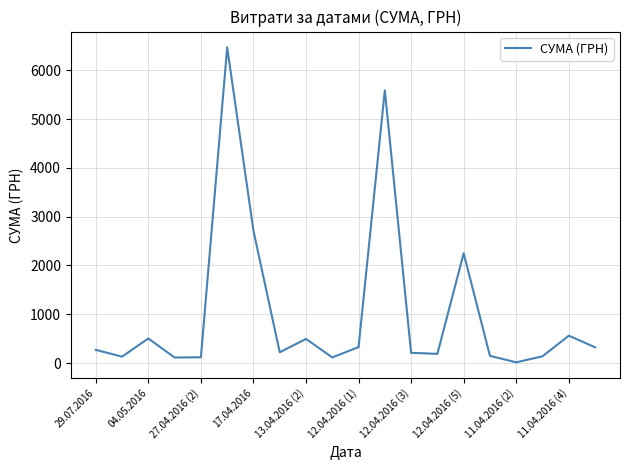

What is the difference between the maximum and minimum values?

6457.4